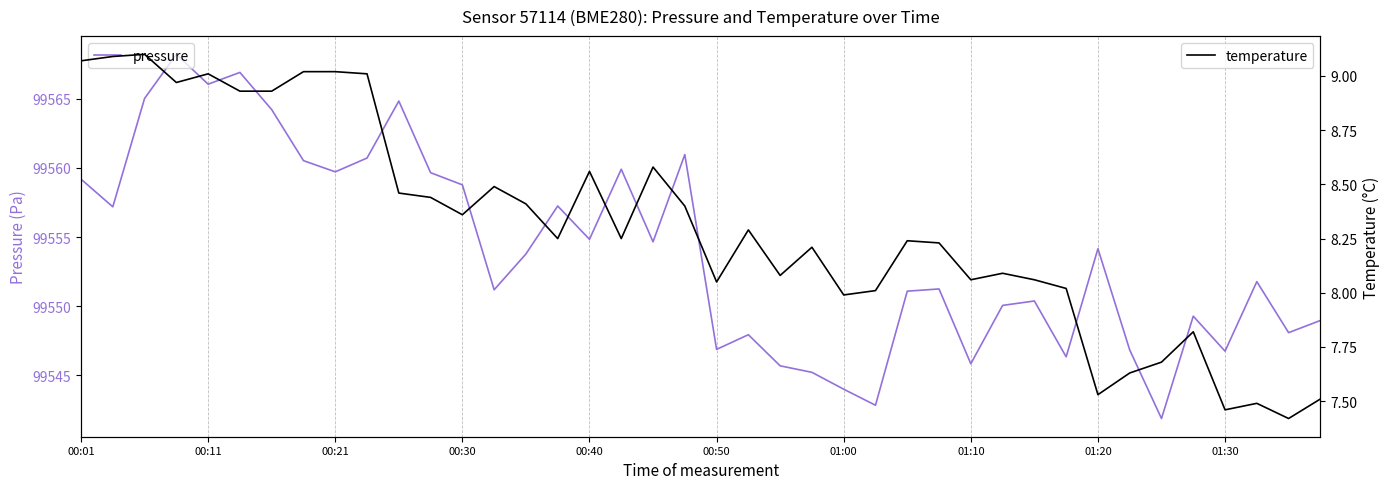

True or false: pressure and temperature intersect in this chart.

False